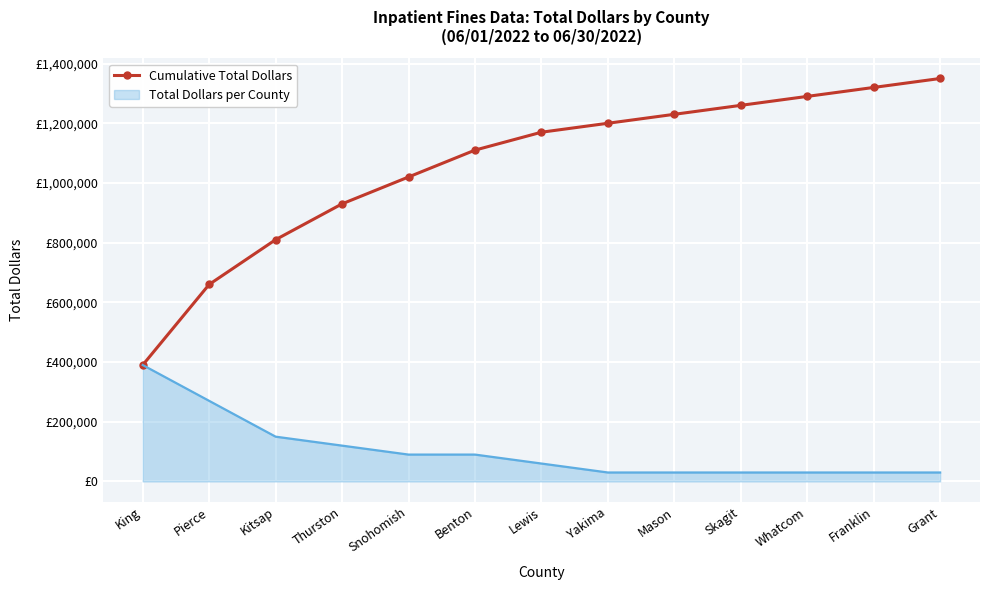

What are all the series names shown in the legend?

Cumulative Total Dollars, Total Dollars per County